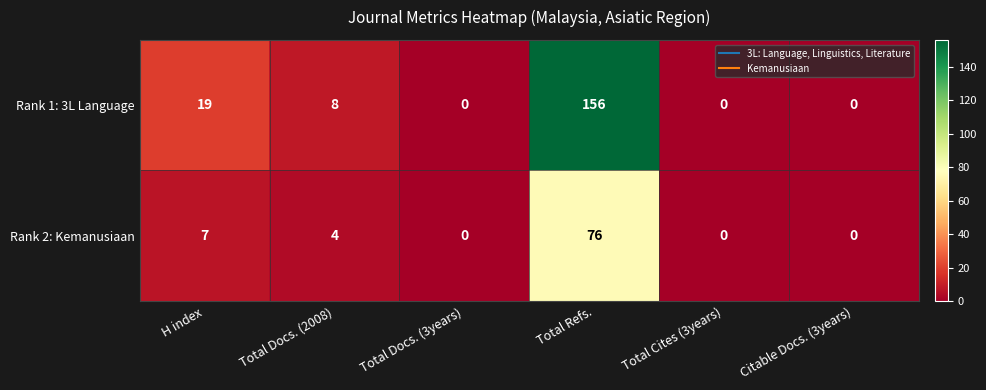

What value does the Rank 2: Kemanusiaan series have at Total Docs. (2008)?

4